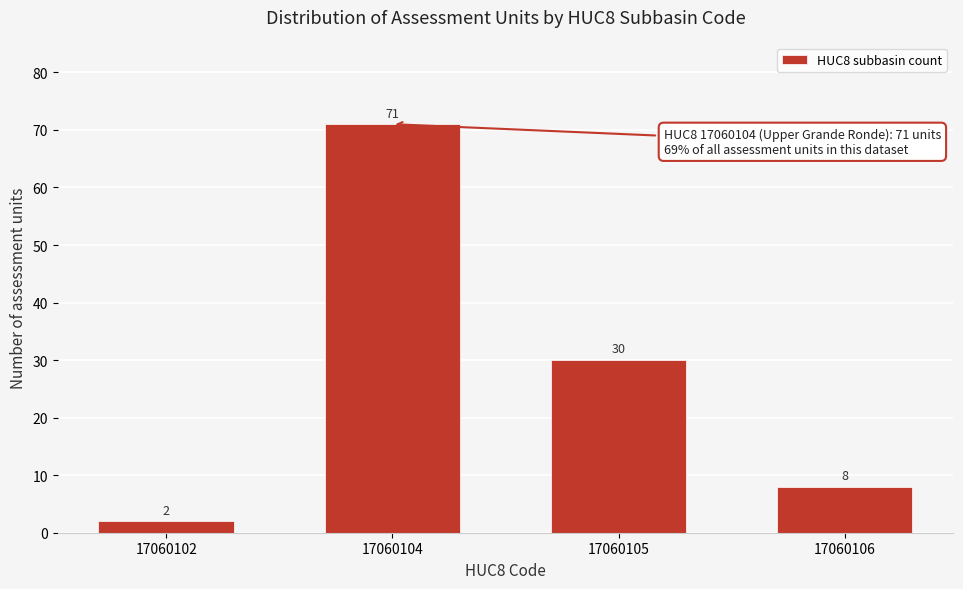

Reading right to left, what are all the values shown in this chart?

8	30	71	2